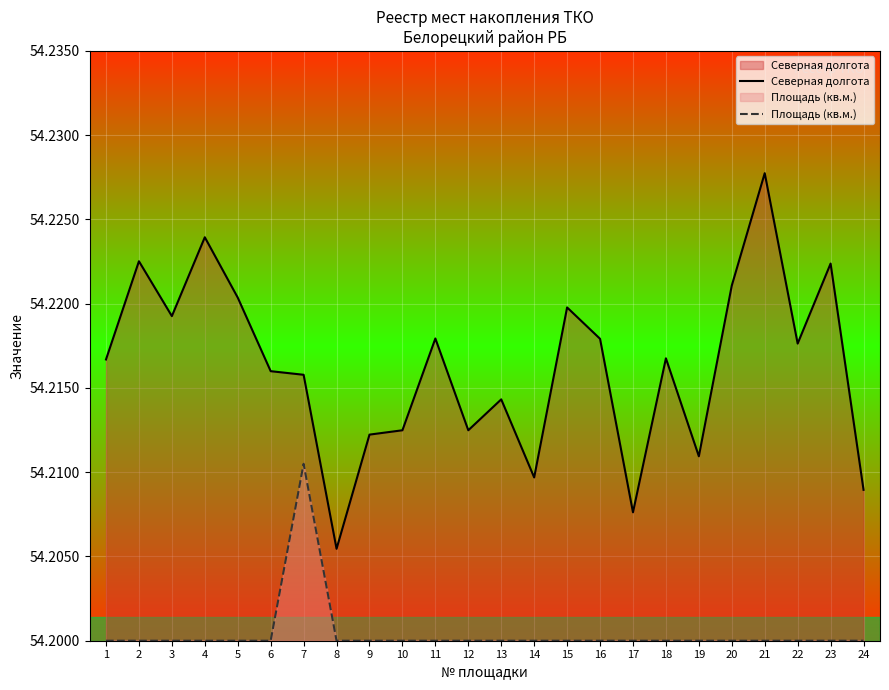

Between 9 and 23, which series saw the biggest shift?

Северная долгота